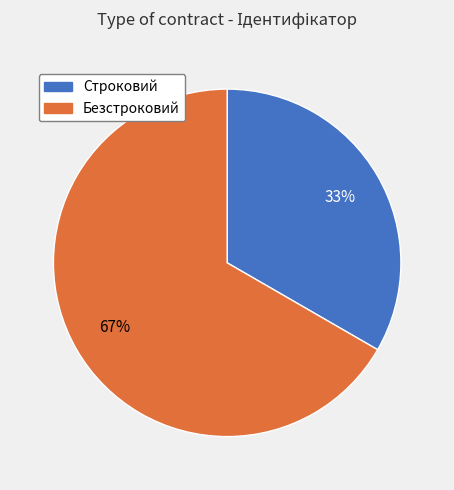

Approximately how many times larger is the value at Безстроковий compared to Строковий?

2.0